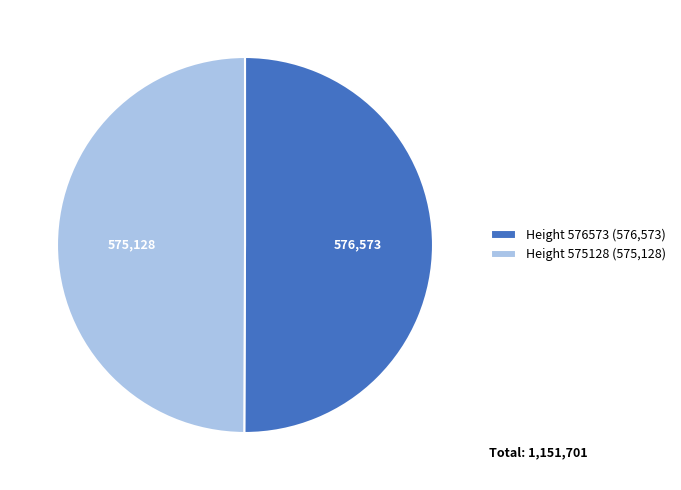

How many segments does this pie chart have?

2